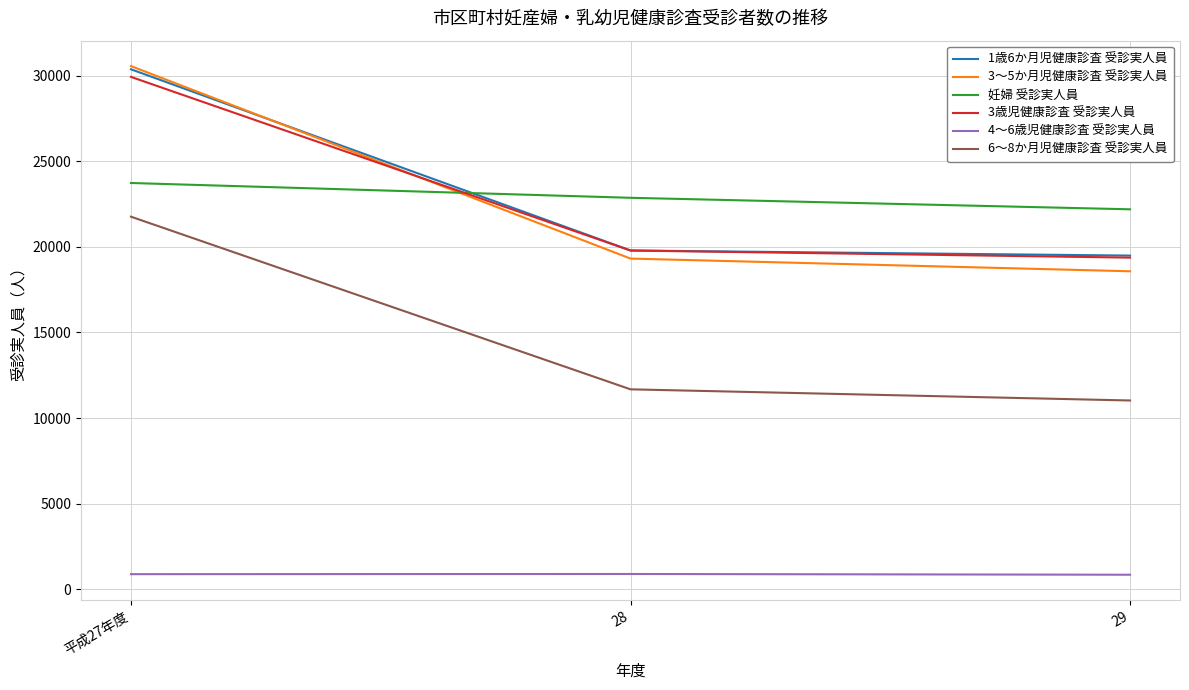

The value of 妊婦 受診実人員 at 28 is 22863. True or false?

True